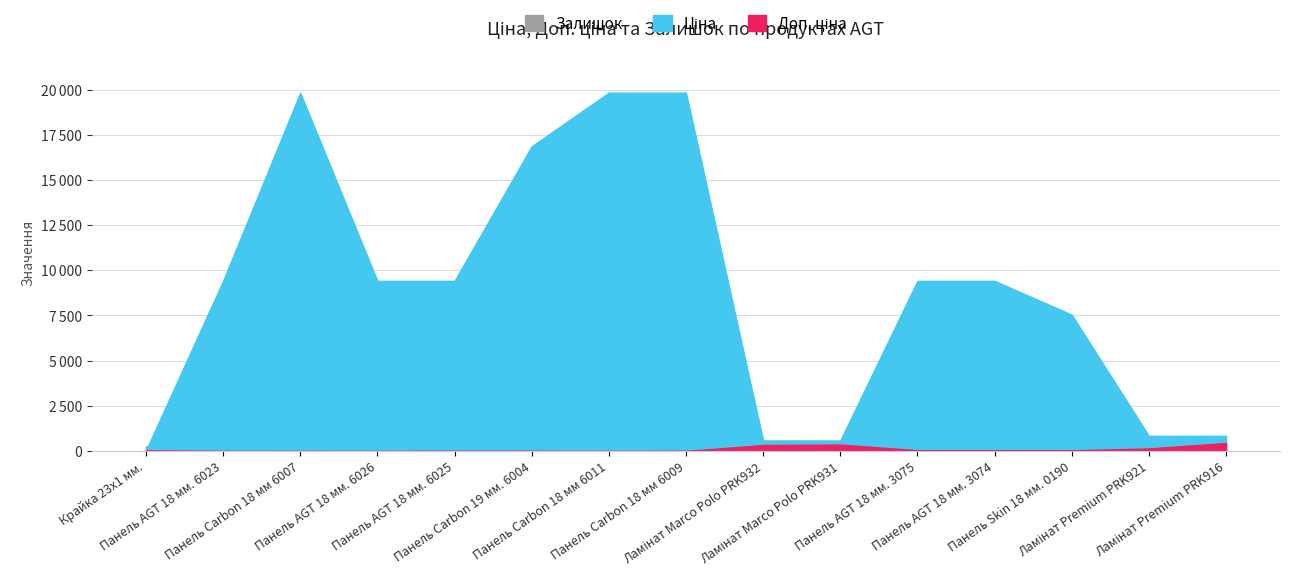

True or false: Залишок and Доп. ціна intersect in this chart.

False